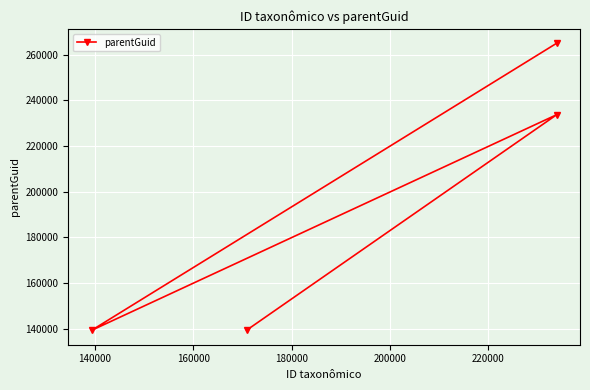

What is the difference between the maximum and minimum values?

125751